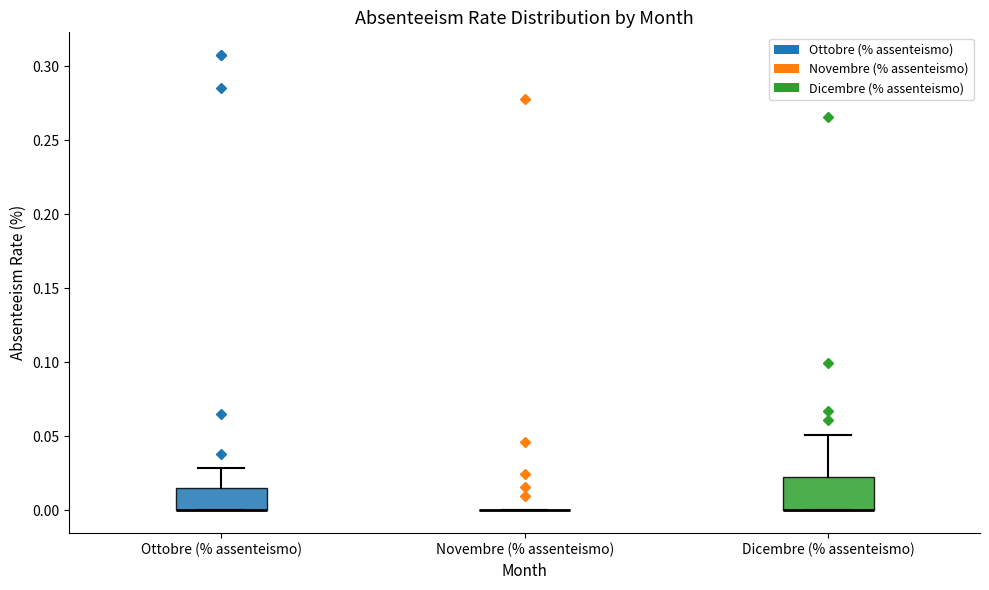

Where is the lower edge of the box for Ottobre (% assenteismo) on the y-axis? The values are not printed on the chart, so give them approximately, as read against the axis.

0.000